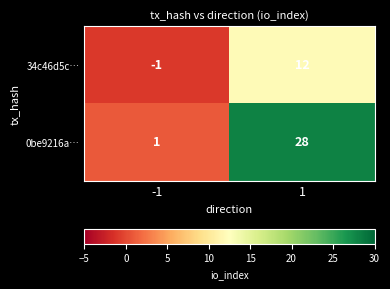

Which series has the largest range (max minus min)?

0be9216a…